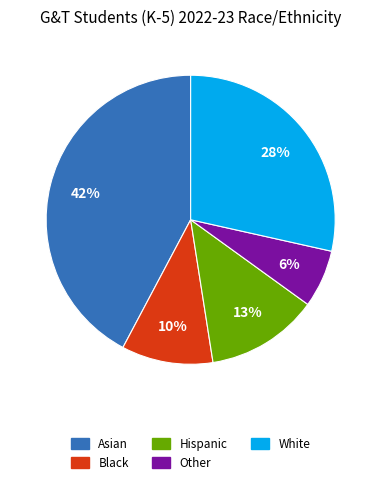

To the nearest percent, what is the average slice percentage?

20%